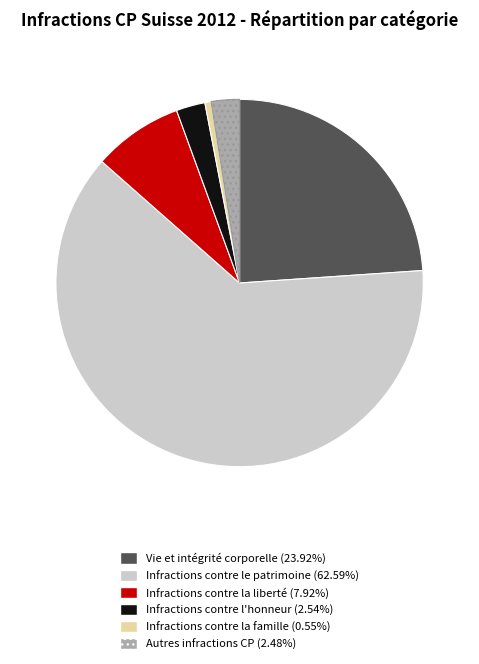

Do Infractions contre le patrimoine and Infractions contre la liberté together represent more than half of the pie?

Yes